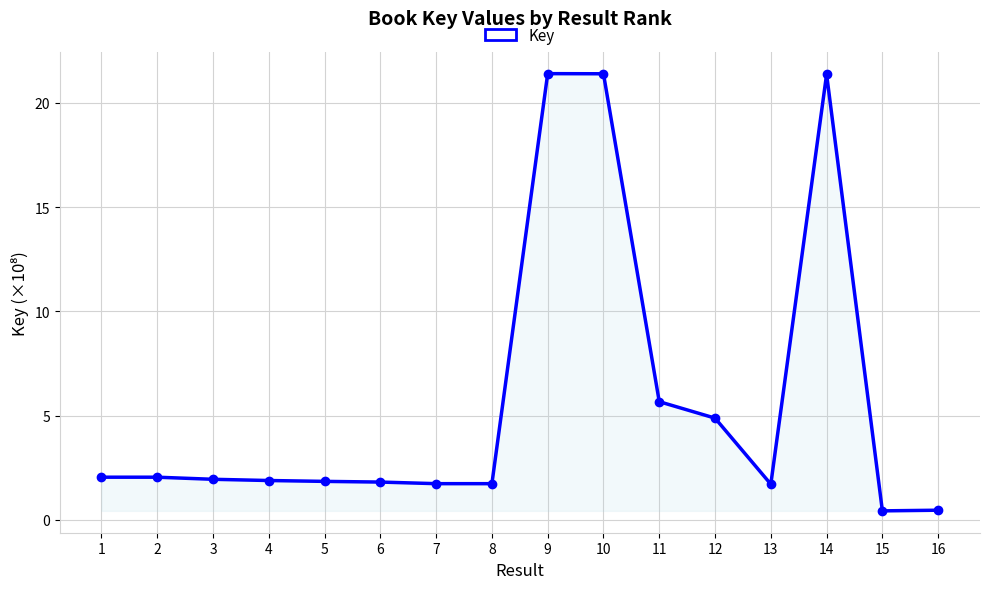

What is the difference between the second highest and second lowest values?

20.9